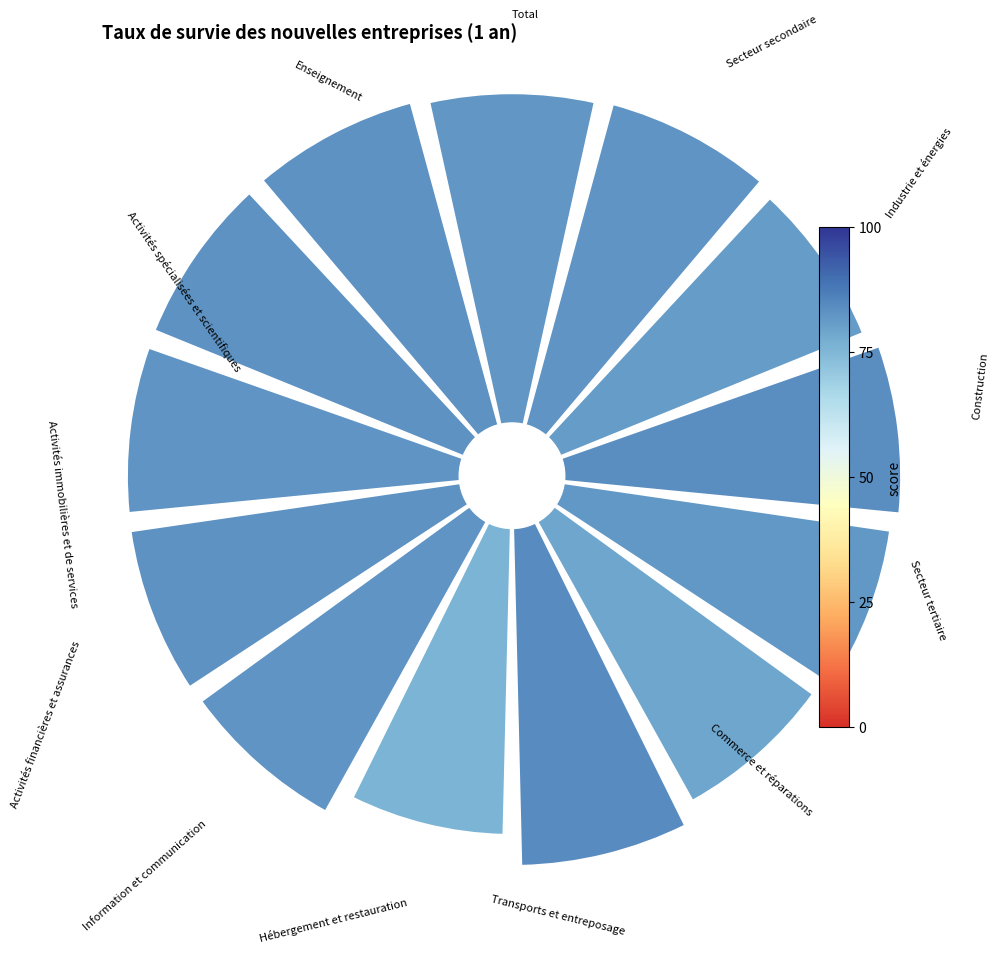

To the nearest percent, what is the average slice percentage?

8%